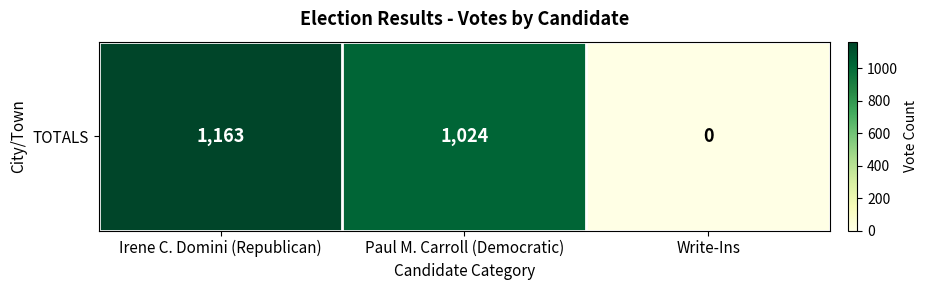

How many values are between 0 and 1163?

3